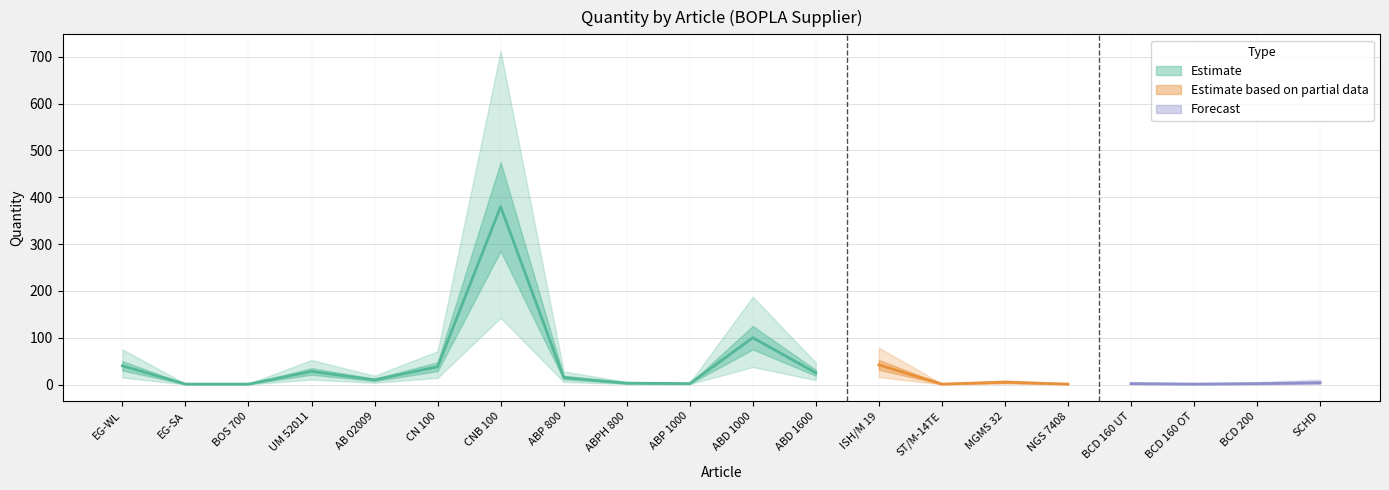

Reading left to right, extract all data points from this chart.

EG-WL=40	EG-SA=1	BOS 700=1	UM 52011=28	AB 02009=10	CN 100=38	CNB 100=380	ABP 800=15	ABPH 800=3	ABP 1000=2	ABD 1000=100	ABD 1600=25	ISH/M 19=42	ST/M-14TE=1	MGMS 32=5	NGS 7408=1	BCD 160 UT=2	BCD 160 OT=1	BCD 200=2	SCHD=4